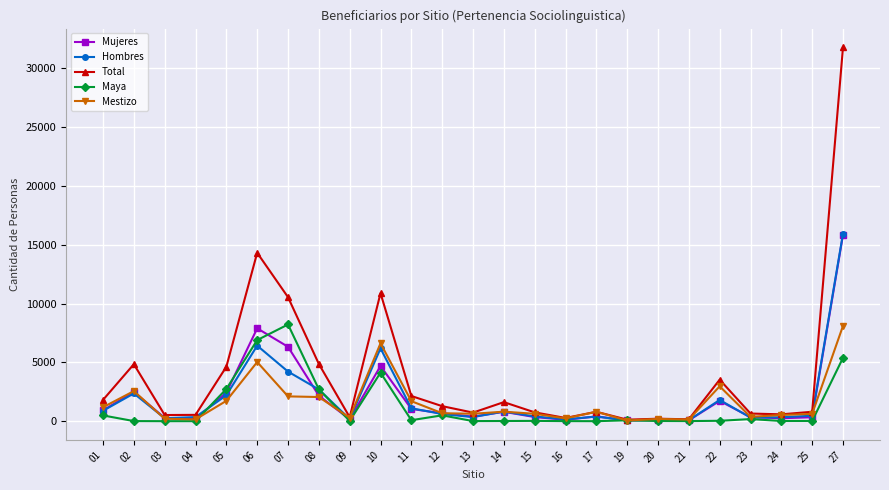

True or false: Mujeres has more than 1 interior local peaks.

True